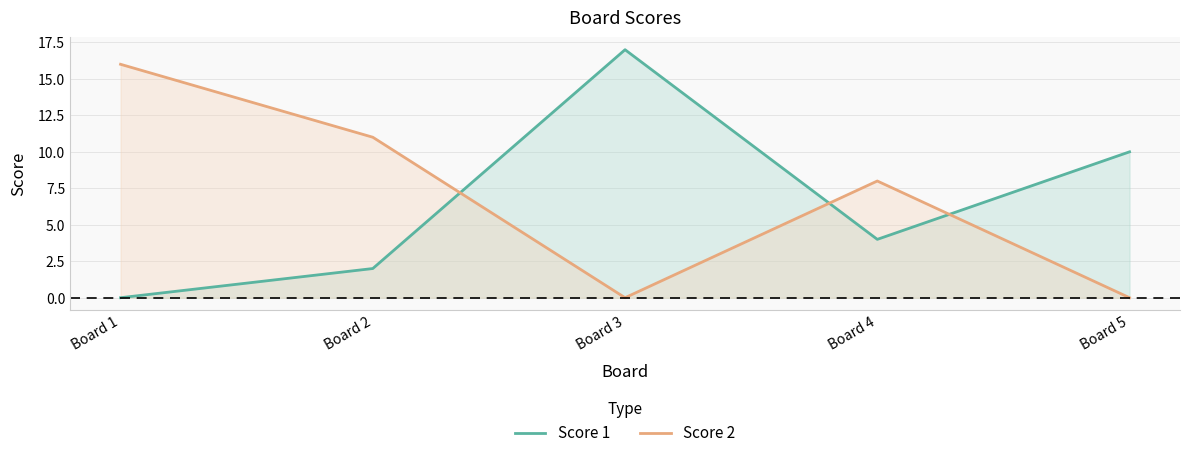

Rank the categories by Score 2 value from lowest to highest.

Board 3, Board 5, Board 4, Board 2, Board 1